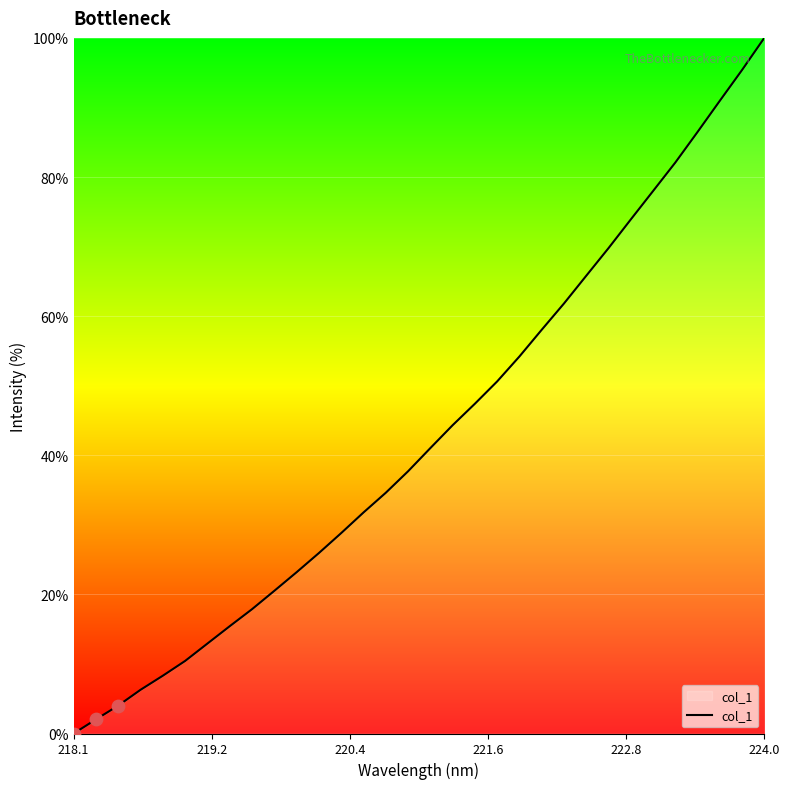

What is the difference between the maximum and minimum values?

100.0